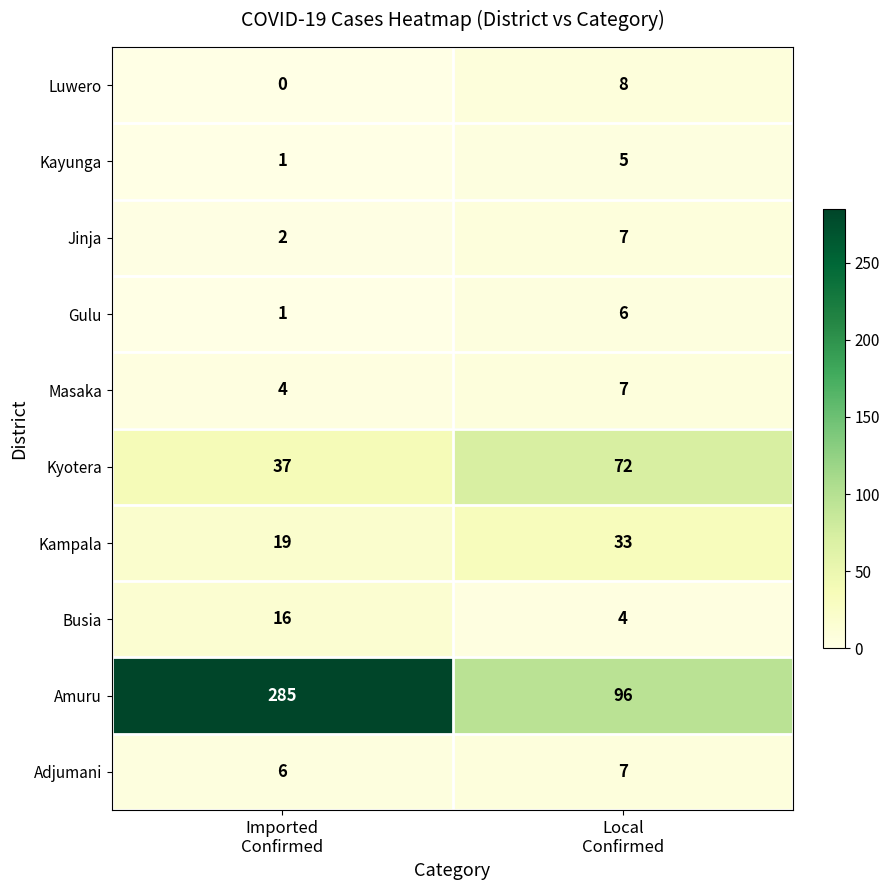

What is the maximum value for Kyotera?

72